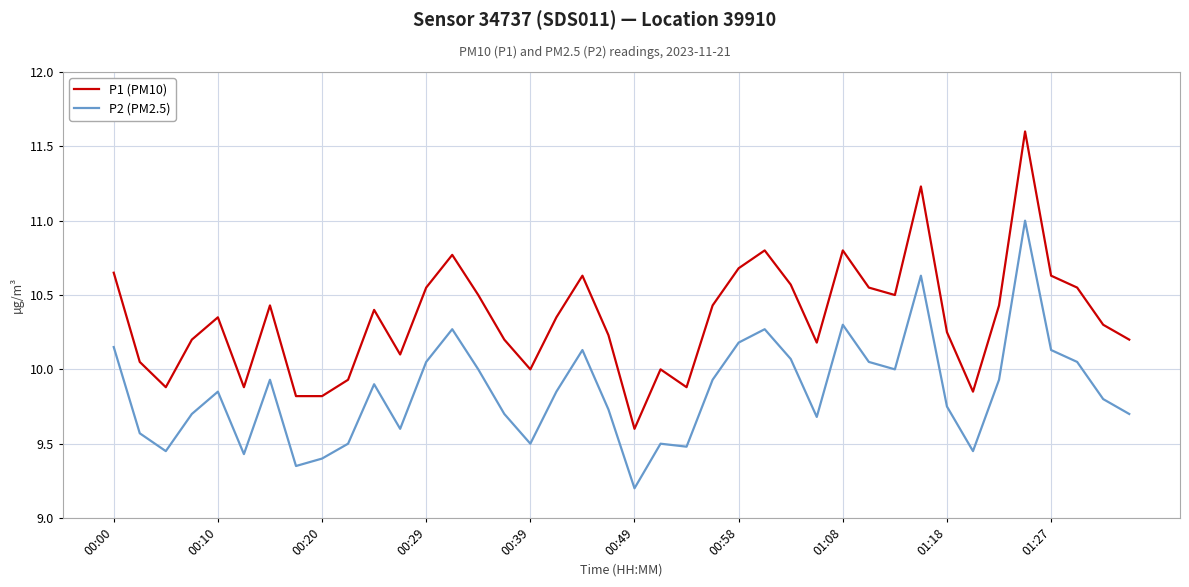

True or false: P1 (PM10) and P2 (PM2.5) cross at least once.

False